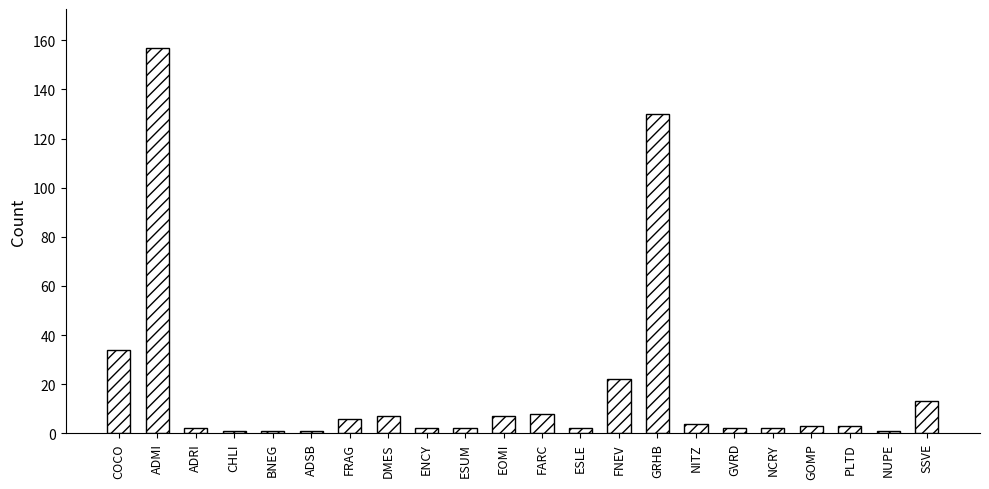

Is it true that the value at ESUM is 2?

True